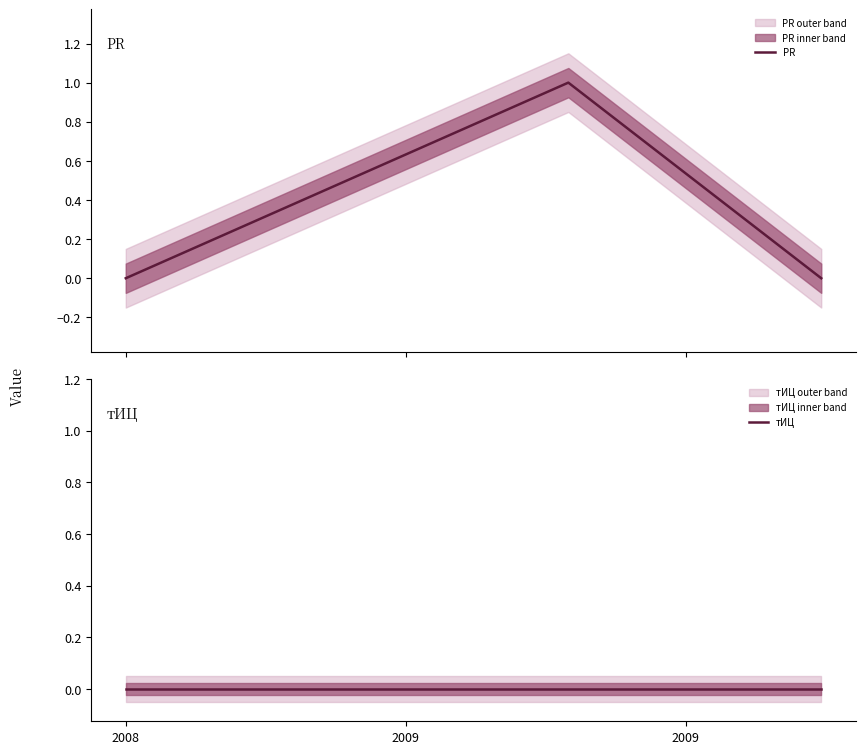

At which category is the sum across all series the highest?

2009